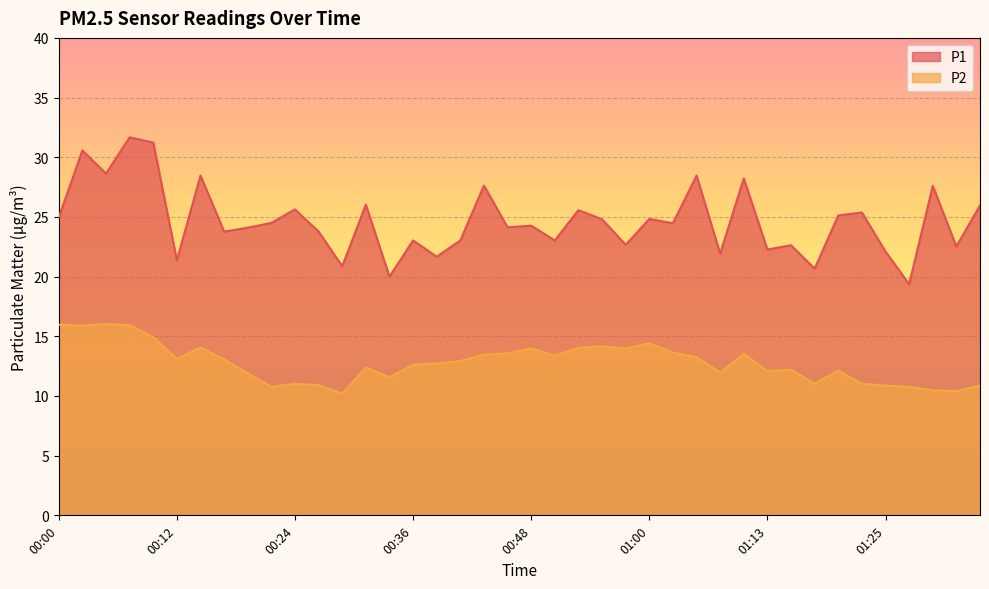

True or false: P2 has a value of 6.7 at 00:04.

False